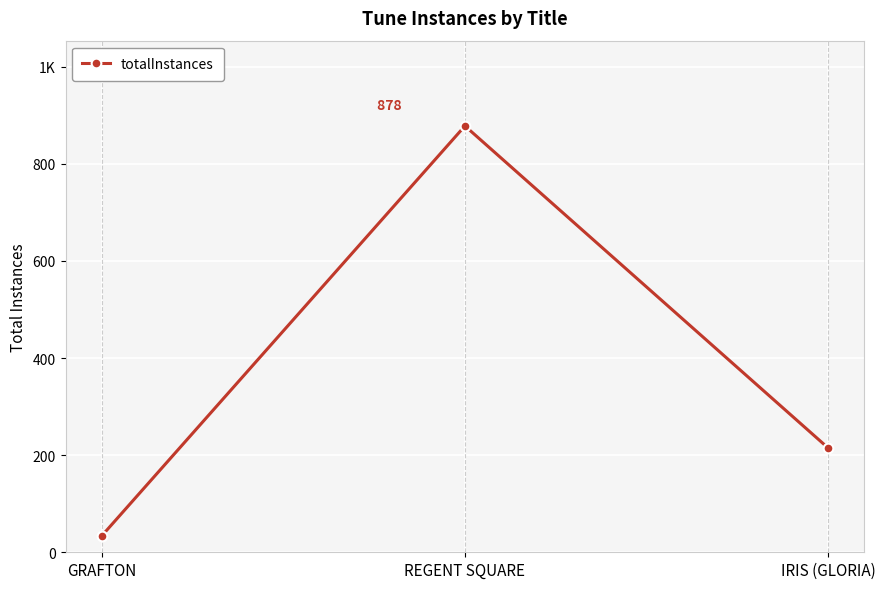

At which label is the value closest to 456?

IRIS (GLORIA)